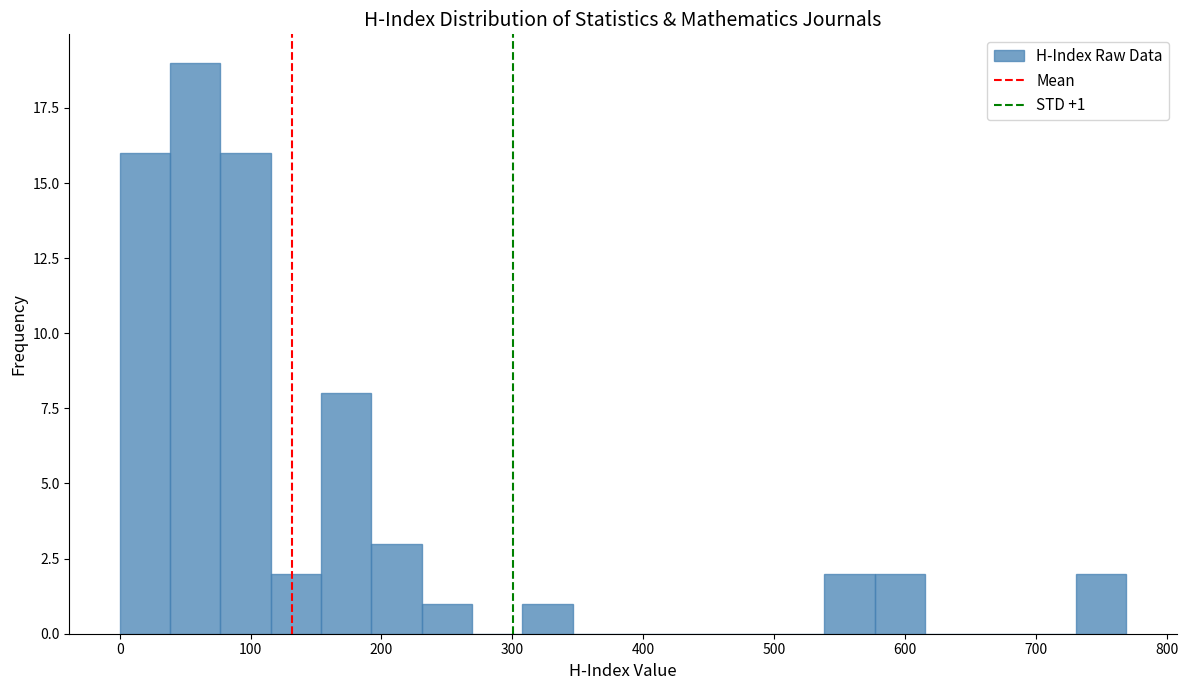

Around what value on the x-axis is the tallest bar? Give the approximate position of its centre, as read against the axis.

60